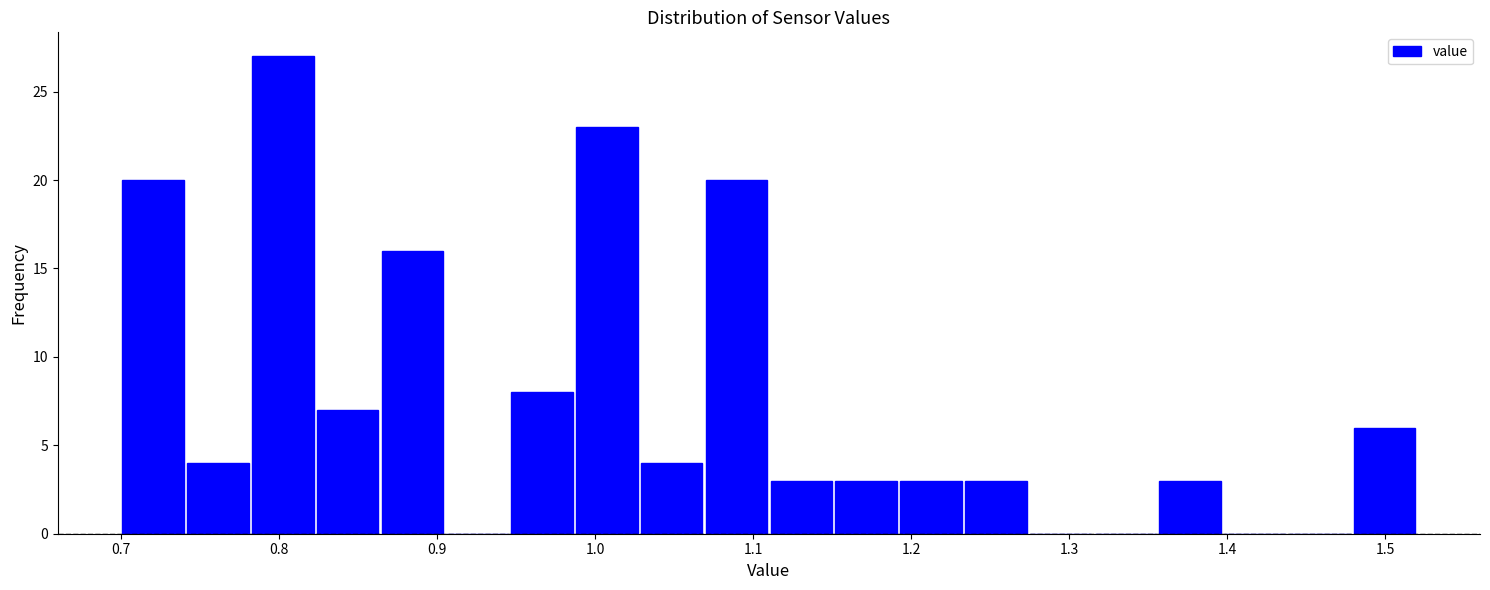

Which range on the x-axis has the tallest bar?

0.782 to 0.823